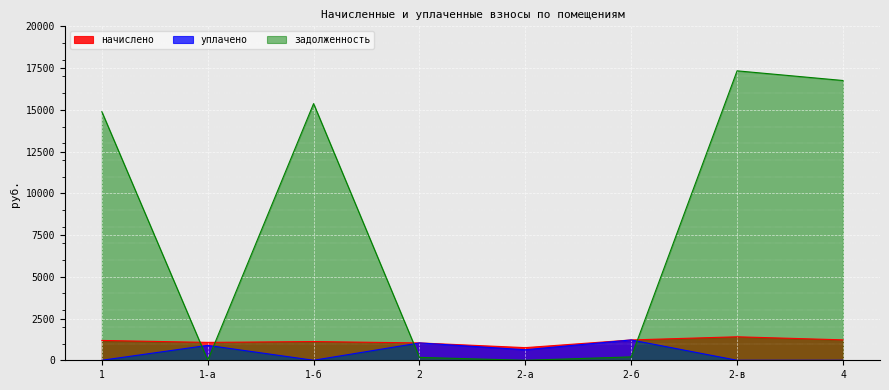

Where is the first local minimum for начислено?

1-а